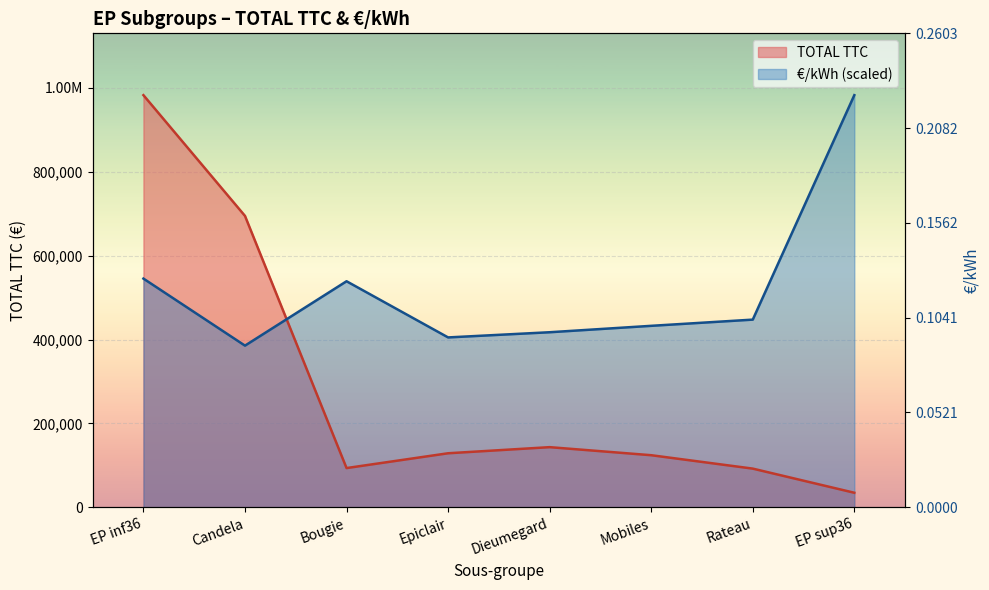

What are all the series names shown in the legend?

TOTAL TTC, EUR/kWh (scaled)